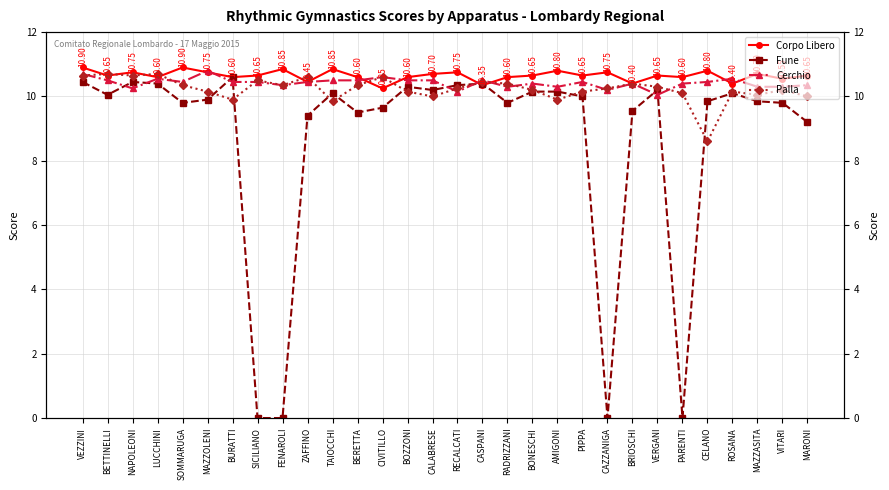

Between FENAROLI and PARENTI, which series saw the biggest shift?

Corpo Libero